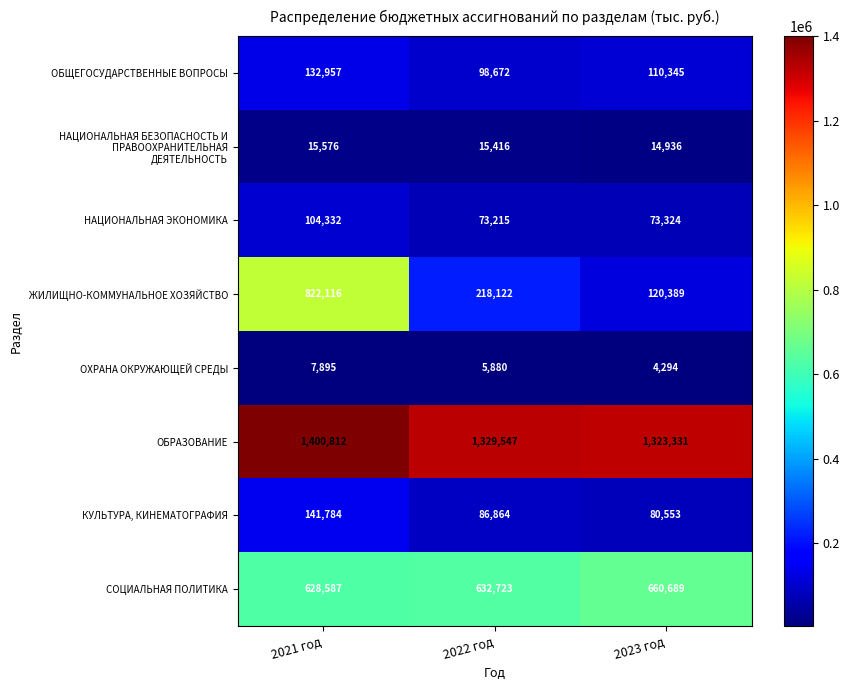

Rank the categories by ОБЩЕГОСУДАРСТВЕННЫЕ ВОПРОСЫ value from highest to lowest.

2021 год, 2023 год, 2022 год